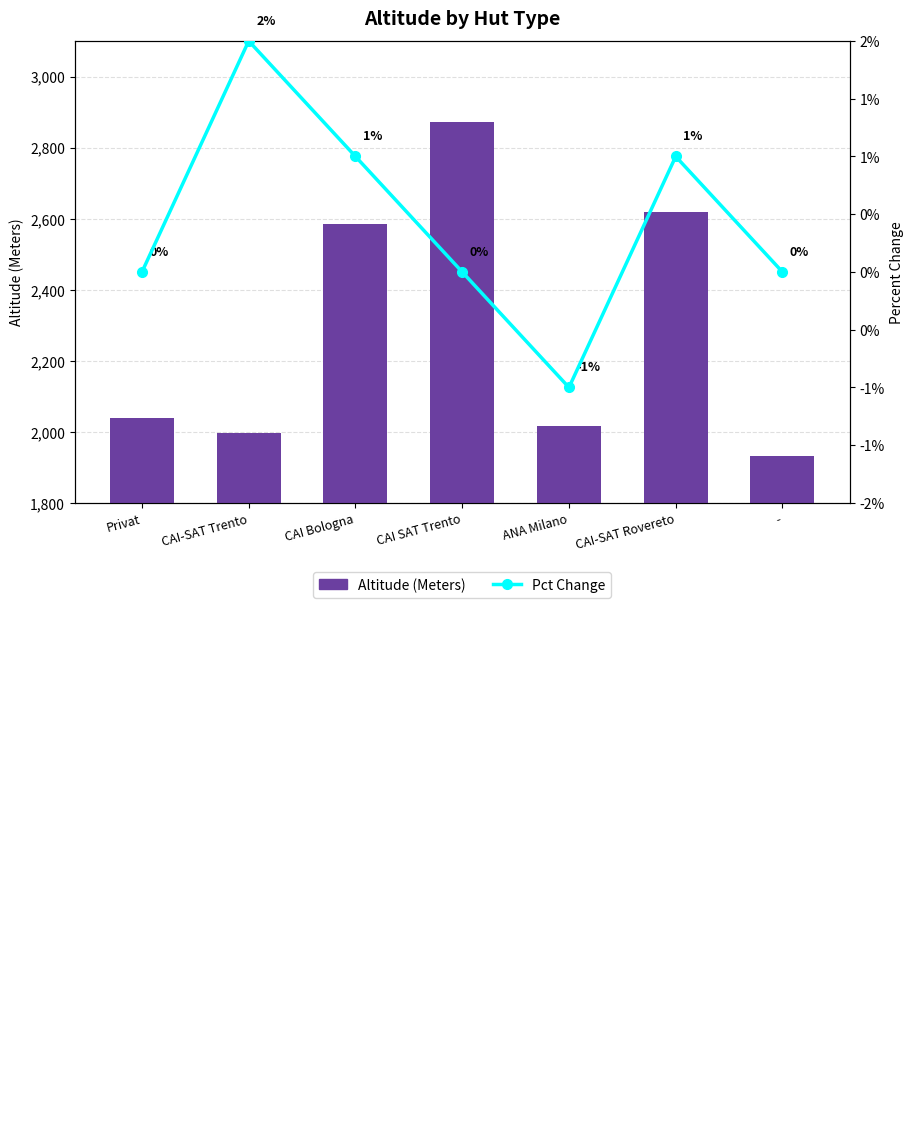

Reading left to right, extract all data points from this chart.

Altitude (Meters): Privat=2040	CAI-SAT Trento=1998	CAI Bologna=2585	CAI SAT Trento=2871	ANA Milano=2016	CAI-SAT Rovereto=2620	-=1932
Pct Change: Privat=0	CAI-SAT Trento=2	CAI Bologna=1	CAI SAT Trento=0	ANA Milano=-1	CAI-SAT Rovereto=1	-=0